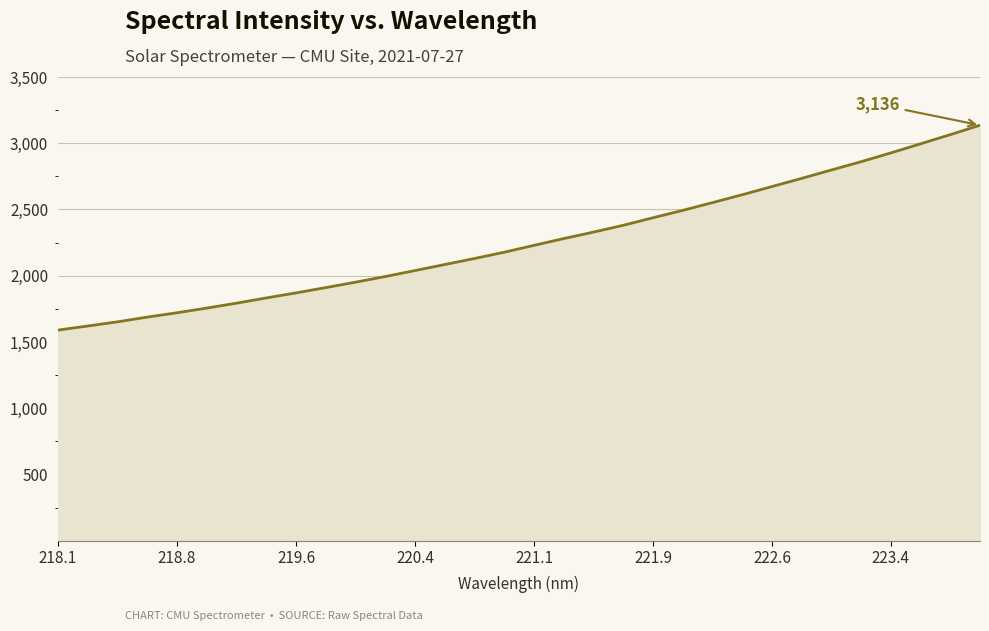

What is the greatest value displayed?

3135.9